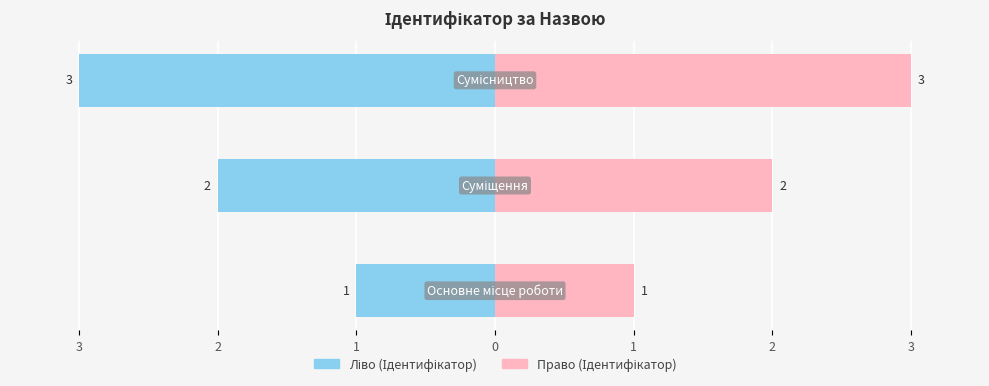

What is the change in value from Основне місце роботи to Суміщення?

+1